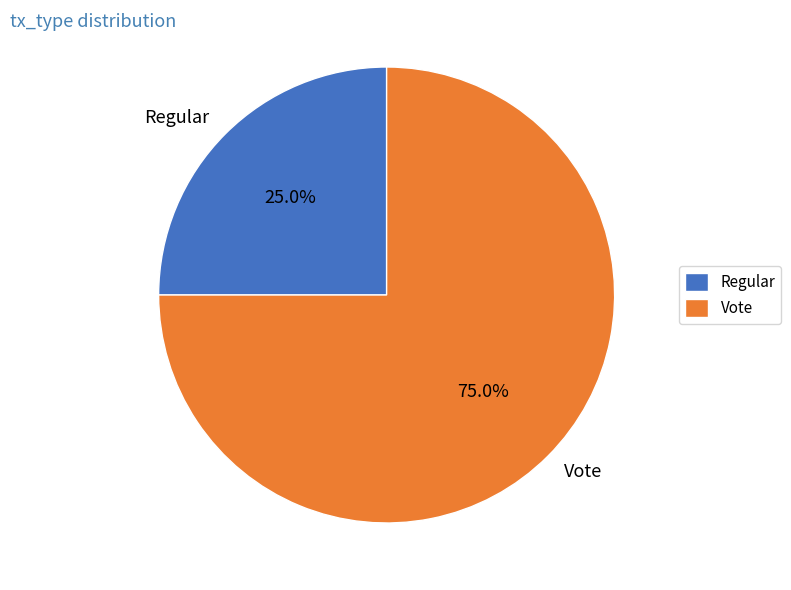

Is there a majority slice in this chart?

Yes